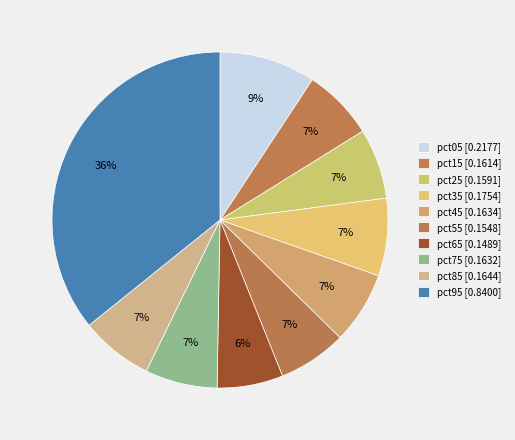

Is there a majority slice in this chart?

No